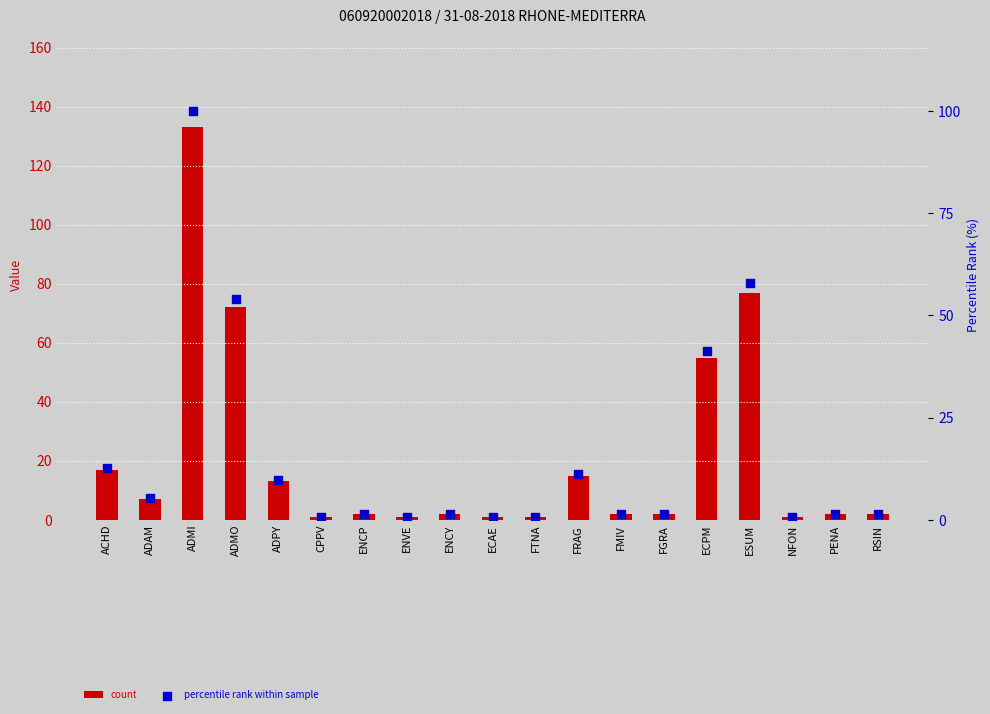

At how many categories does at least one series exceed 111?

1